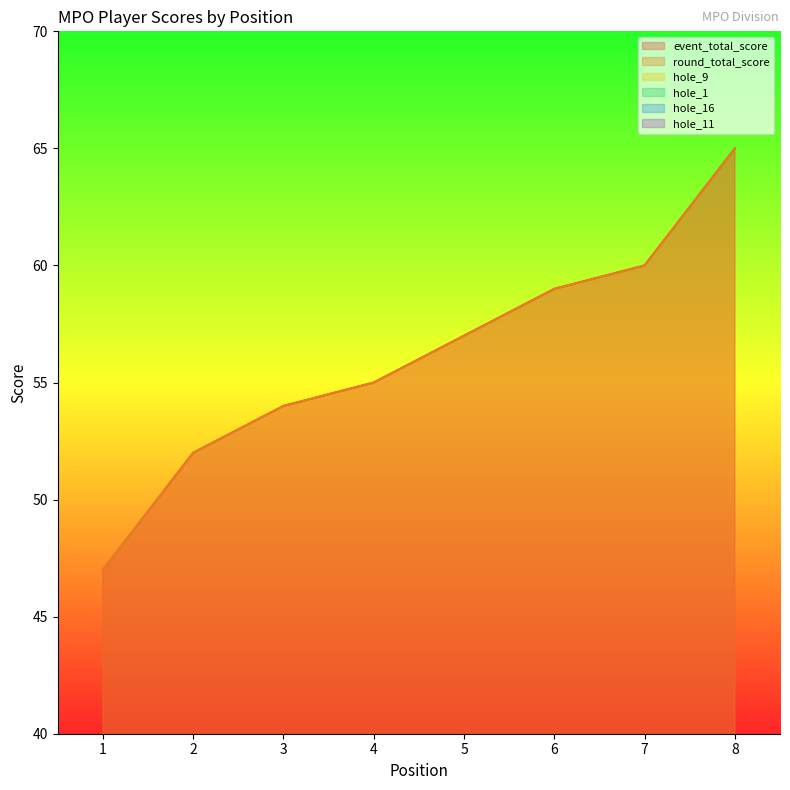

Rank the categories by event_total_score value from lowest to highest.

1, 2, 3, 4, 5, 6, 7, 8